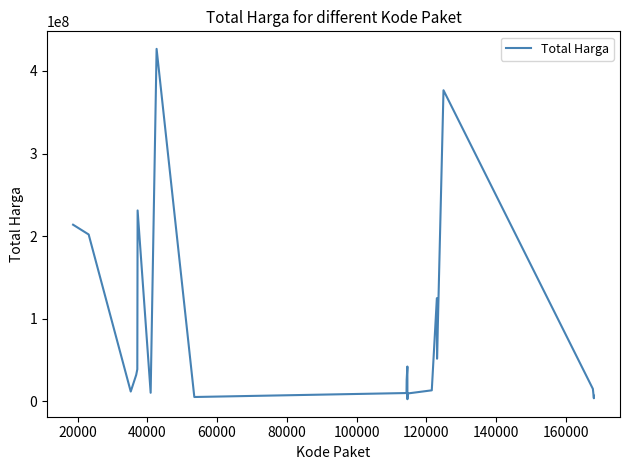

What is the greatest value displayed?

426700000